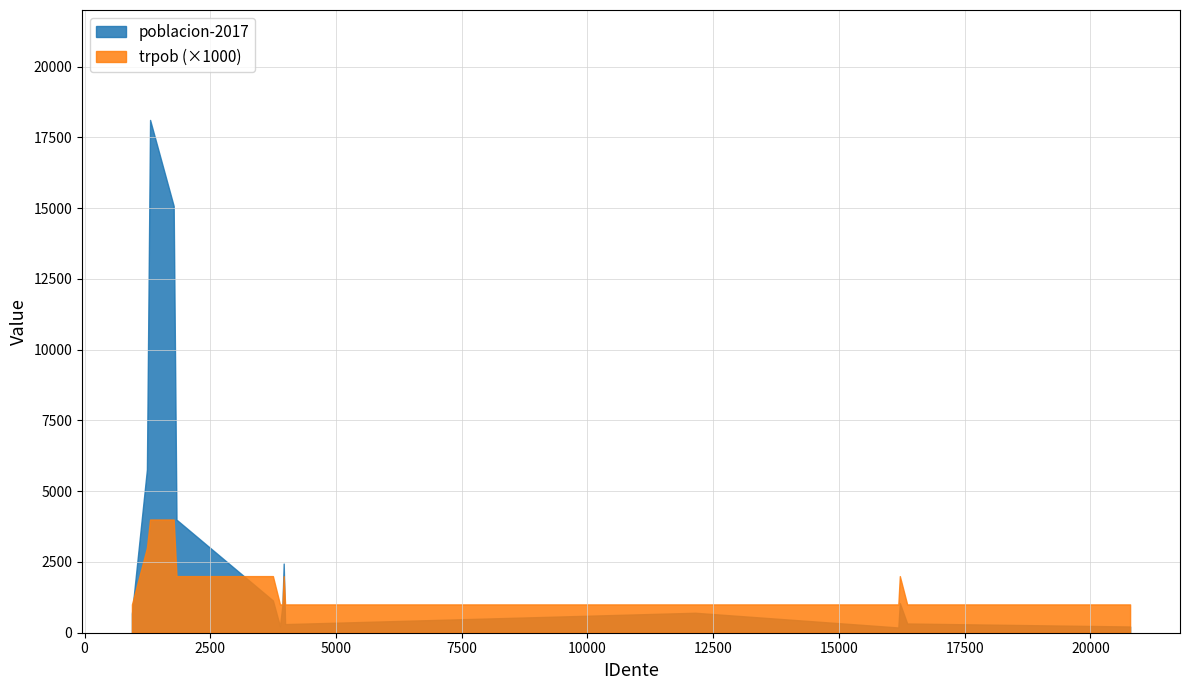

List the series in order of their peak value, lowest first.

trpob (×1000), poblacion-2017